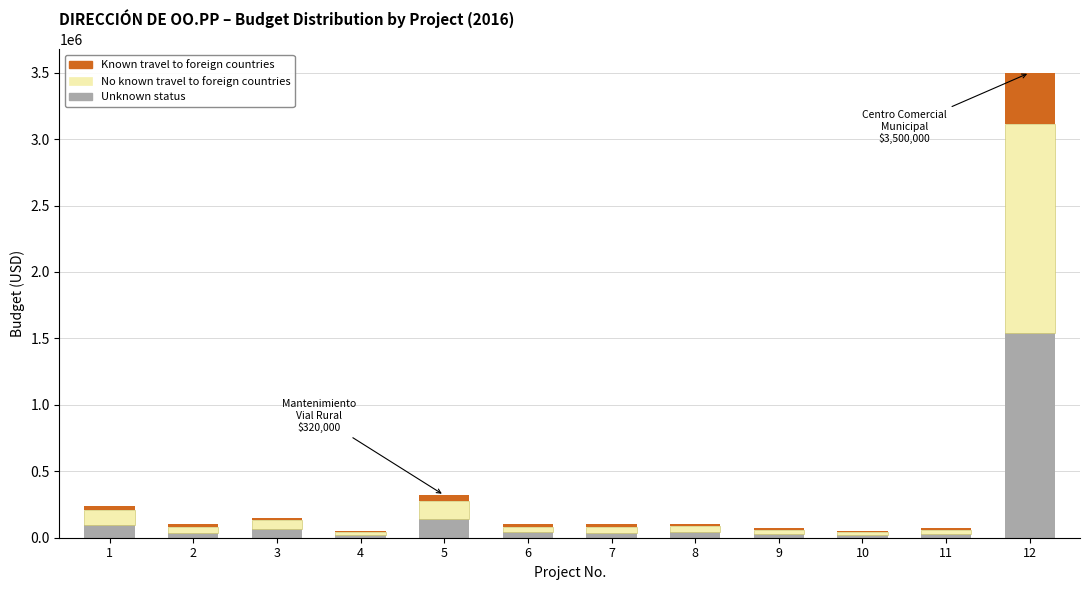

Does the chart contain stacked bars?

Yes